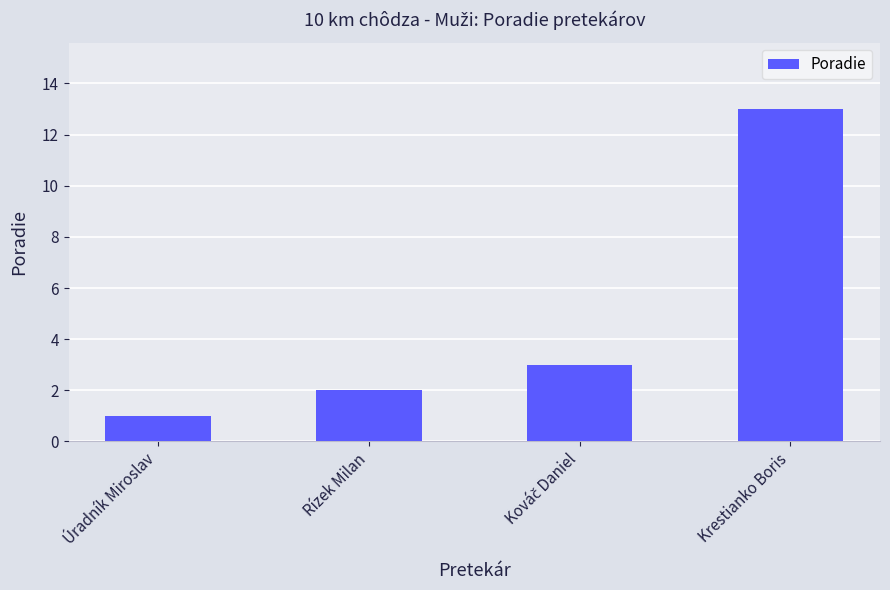

What is the average value?

5